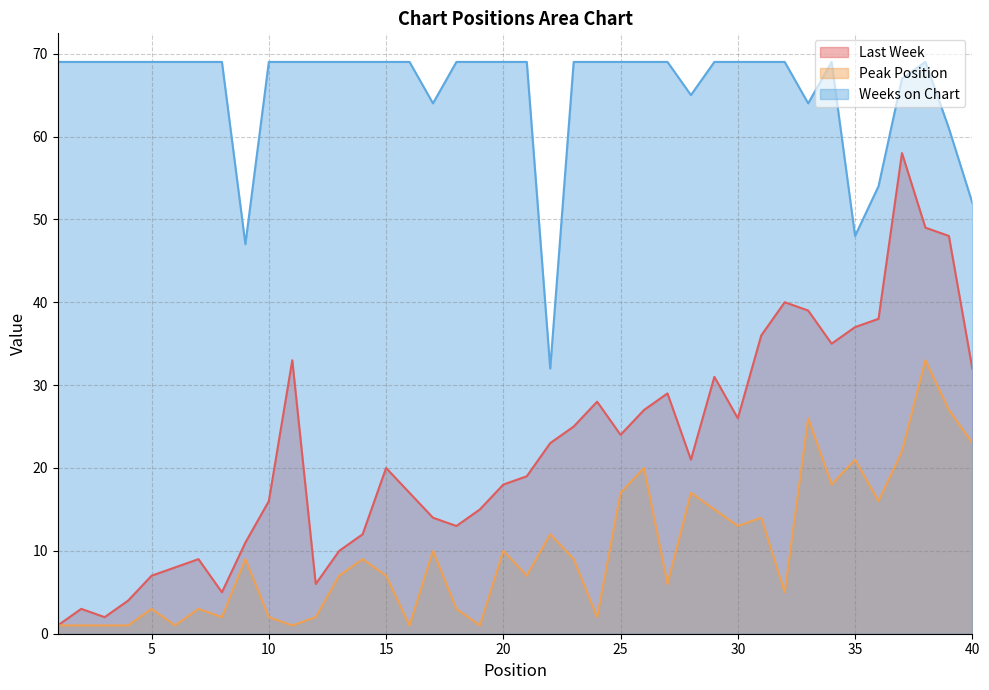

At which category does Weeks on Chart reach its first local peak?

34